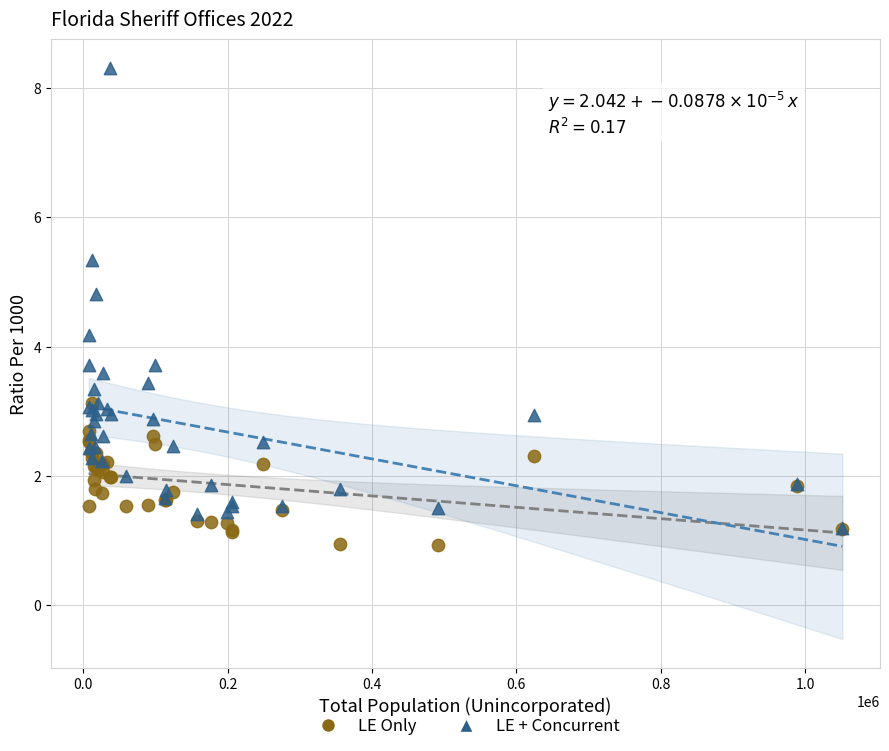

Which series reaches the maximum Y coordinate?

LE + Concurrent